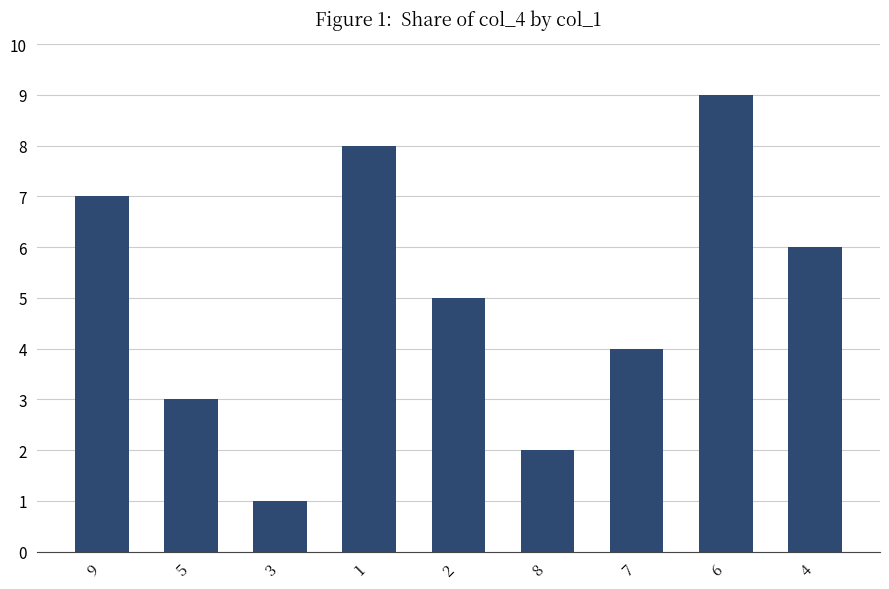

How many data points are less than 5?

4